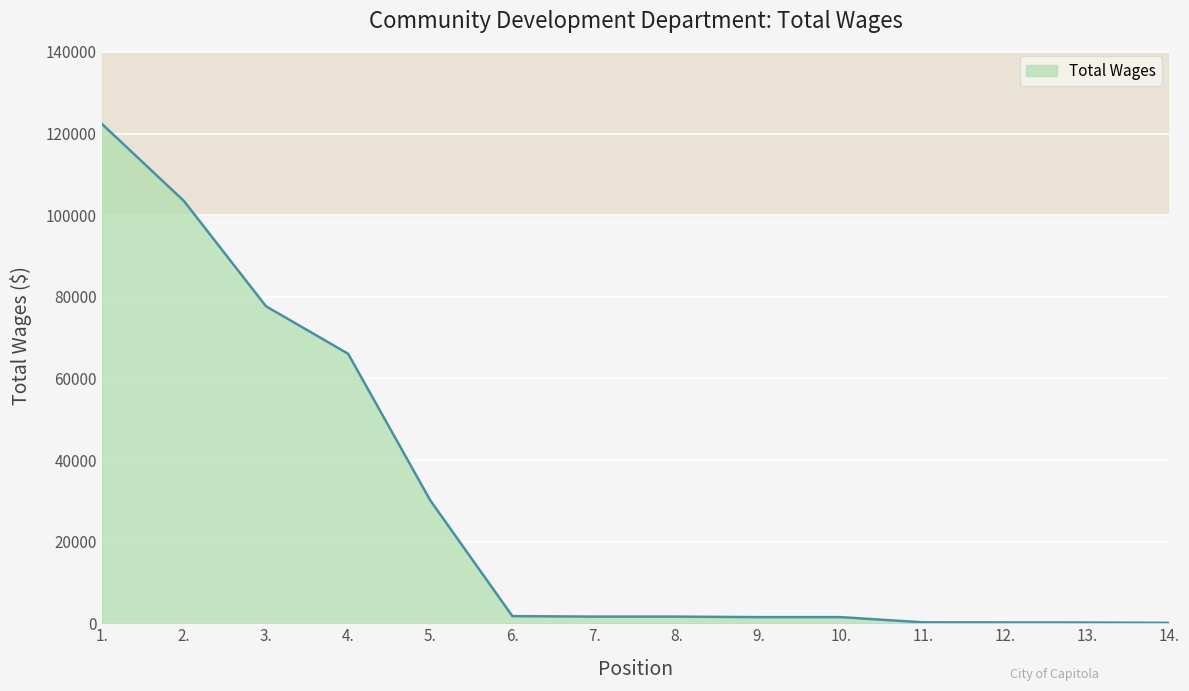

What is the approximate value at 6.?

1750